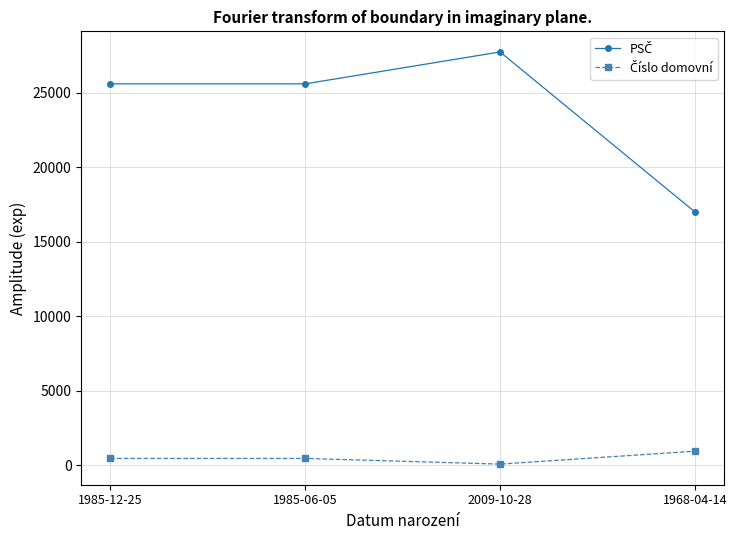

What is the difference between the highest and lowest values at 1968-04-14?

16064